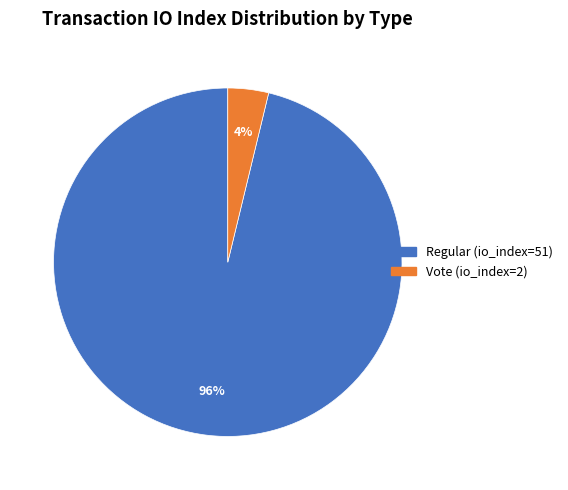

Count the number of slices in the pie.

2